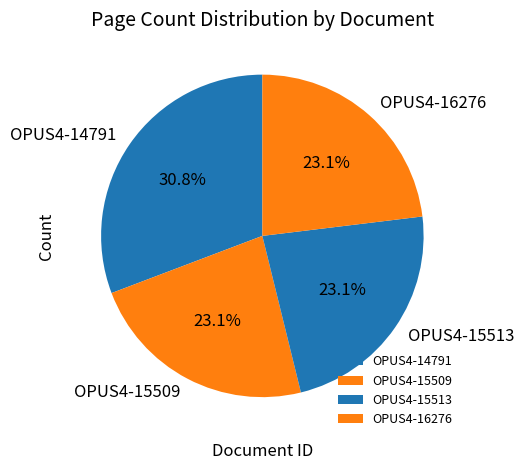

To the nearest percent, what percentage of the pie is OPUS4-14791?

31%